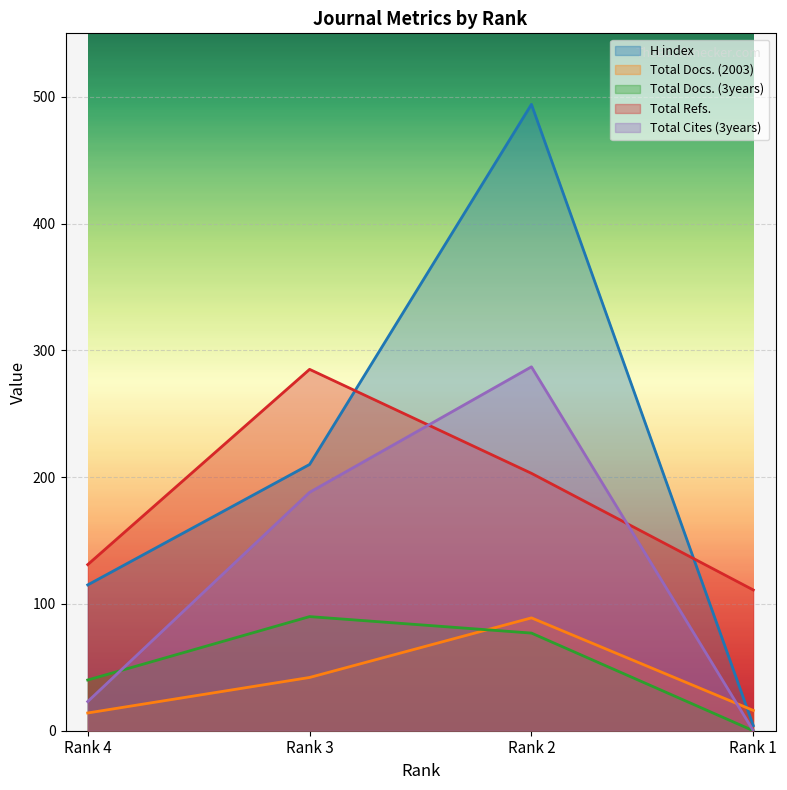

List the labels in order of Total Docs. (3years) value, smallest first.

Rank 1, Rank 4, Rank 2, Rank 3